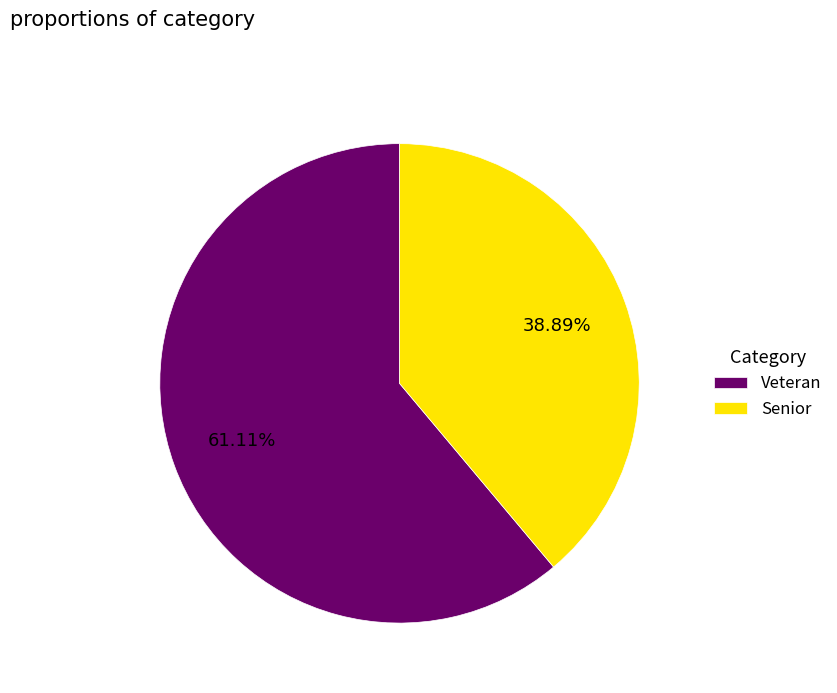

Is Senior the majority of the pie?

No